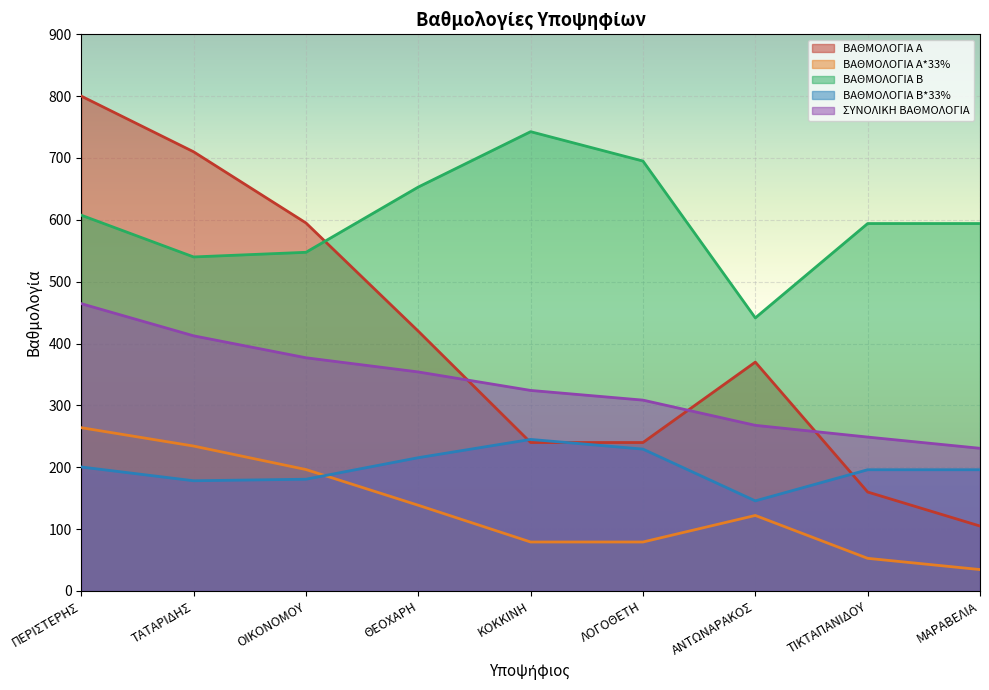

Is it true that ΒΑΘΜΟΛΟΓΙΑ Β*33% equals 215.5 at ΘΕΟΧΑΡΗ?

True